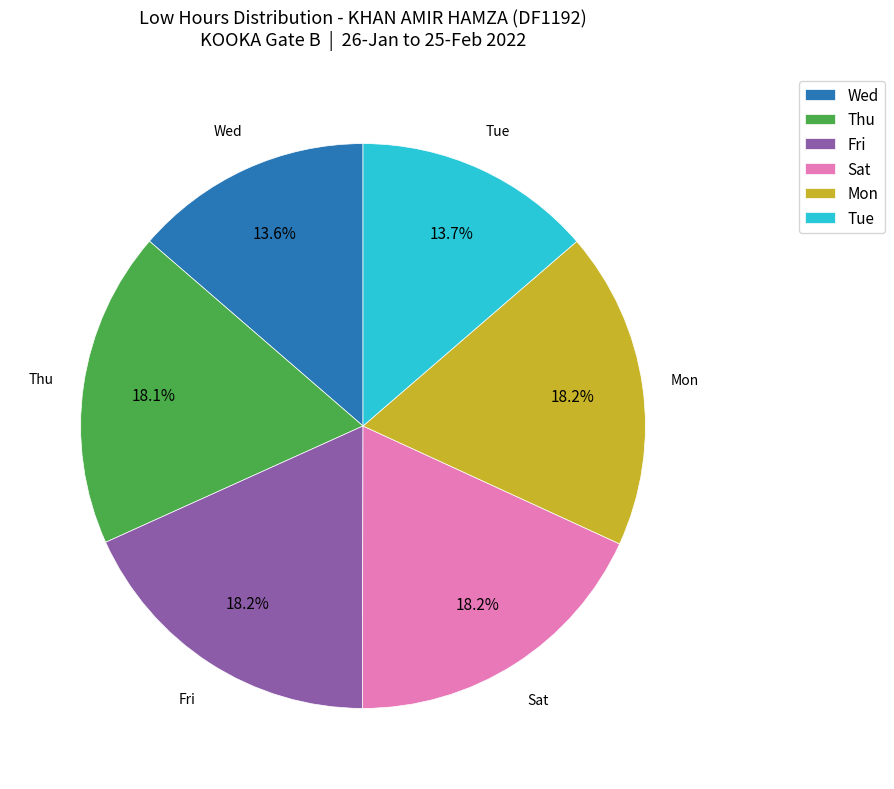

To the nearest percent, what is the average slice percentage?

17%